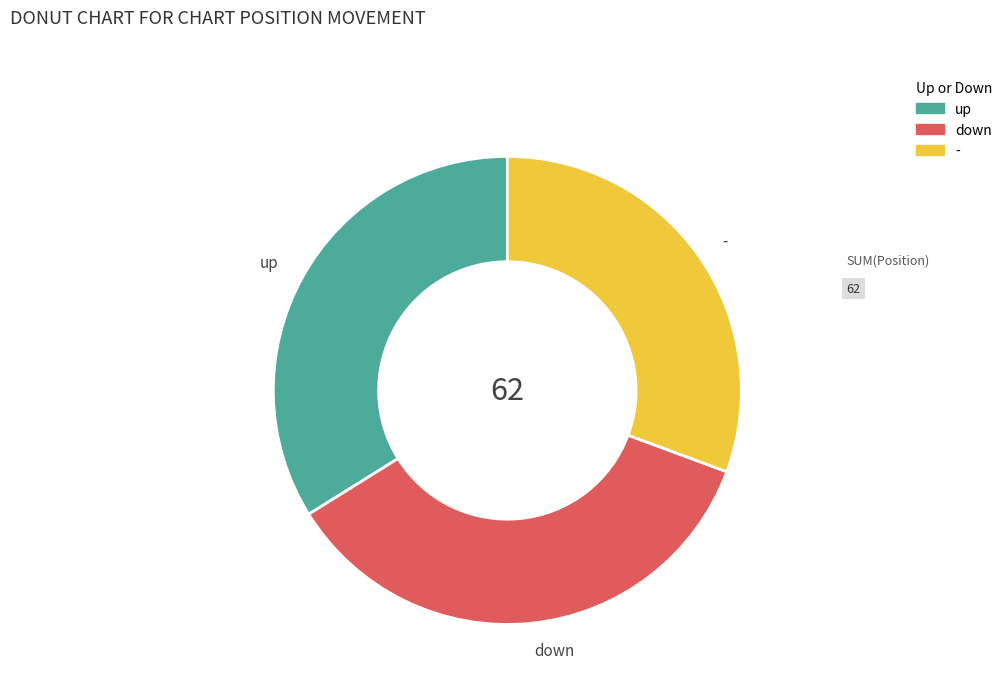

Does - account for over 50% of the chart?

No